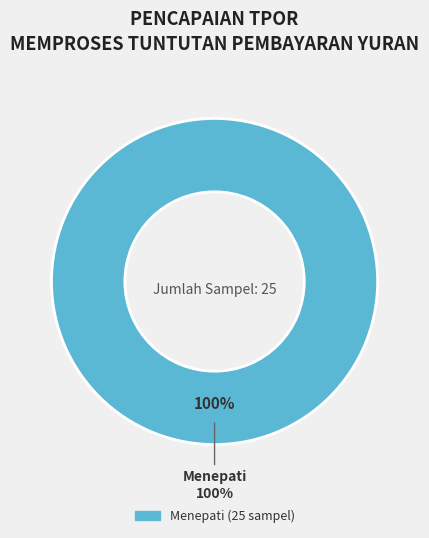

Combined, do Menepati and Sampel Rosak account for over 50%?

Yes